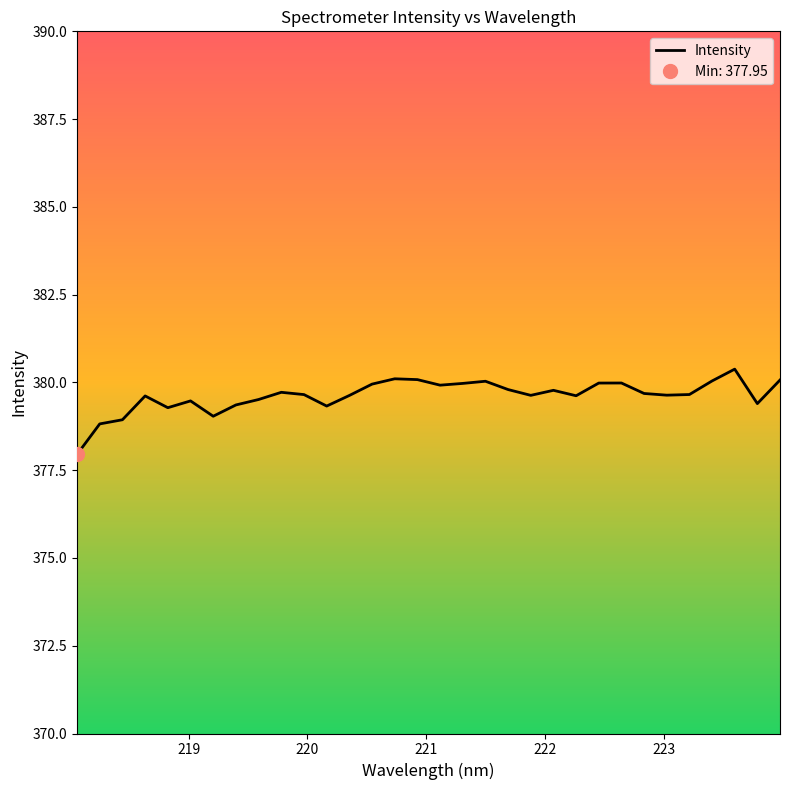

Between 222.8355 and 222.6447, which is larger?

222.6447